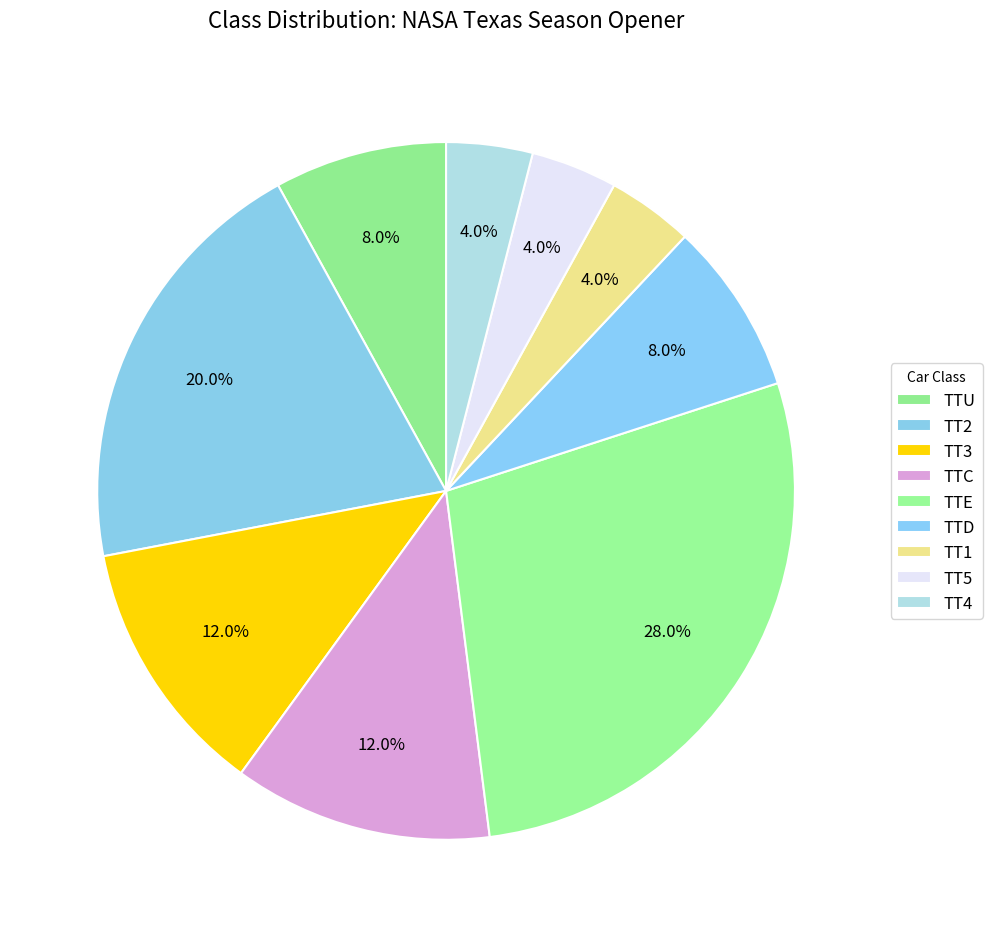

To the nearest percent, what is the combined percentage of TT2 and TTE?

48%